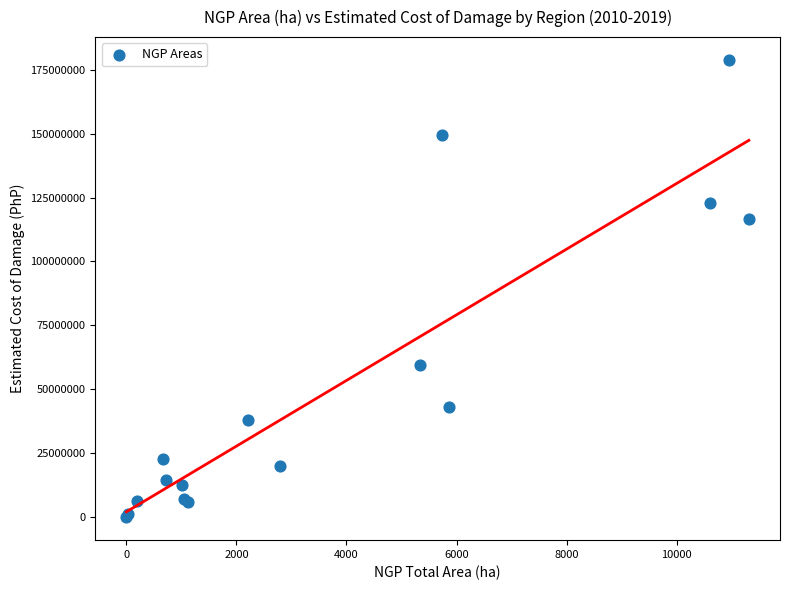

What Y value in the scatter plot is closest to 89382418?

116728779.2